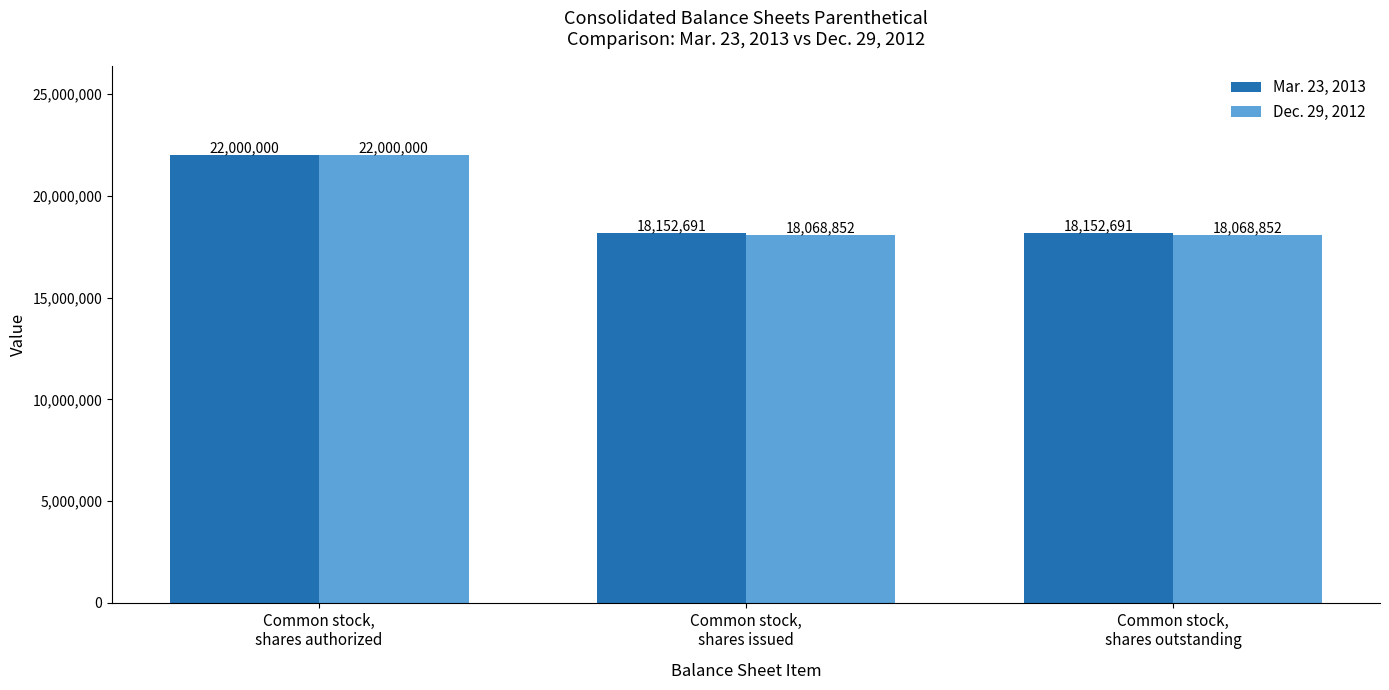

What value does the Dec. 29, 2012 series have at Common stock,
shares outstanding, to the nearest 10?

18068850